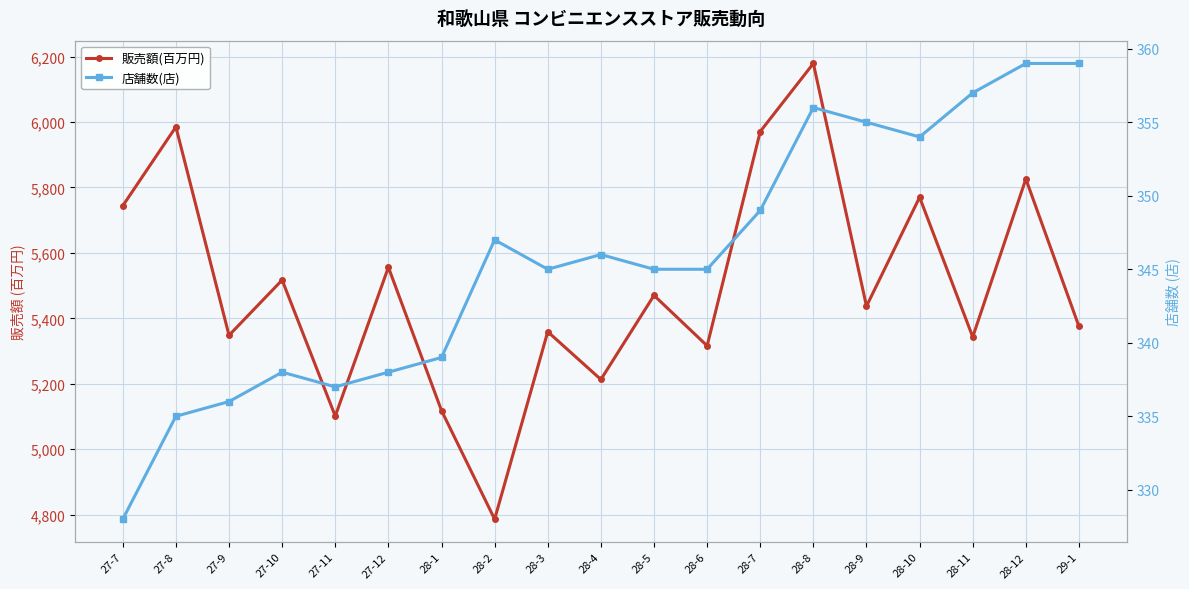

True or false: 販売額(百万円) and 店舗数(店) intersect in this chart.

False